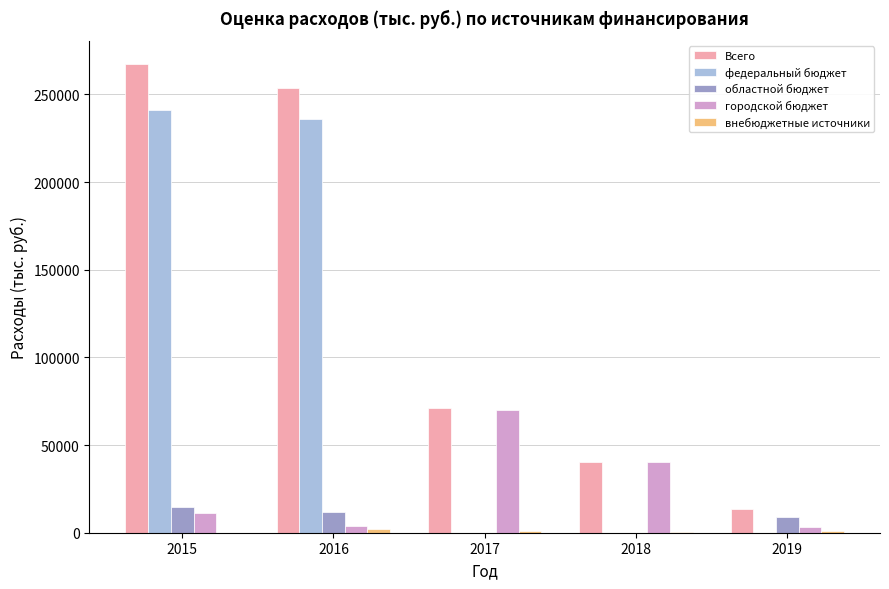

What is the average value of the Всего series?

129182.3